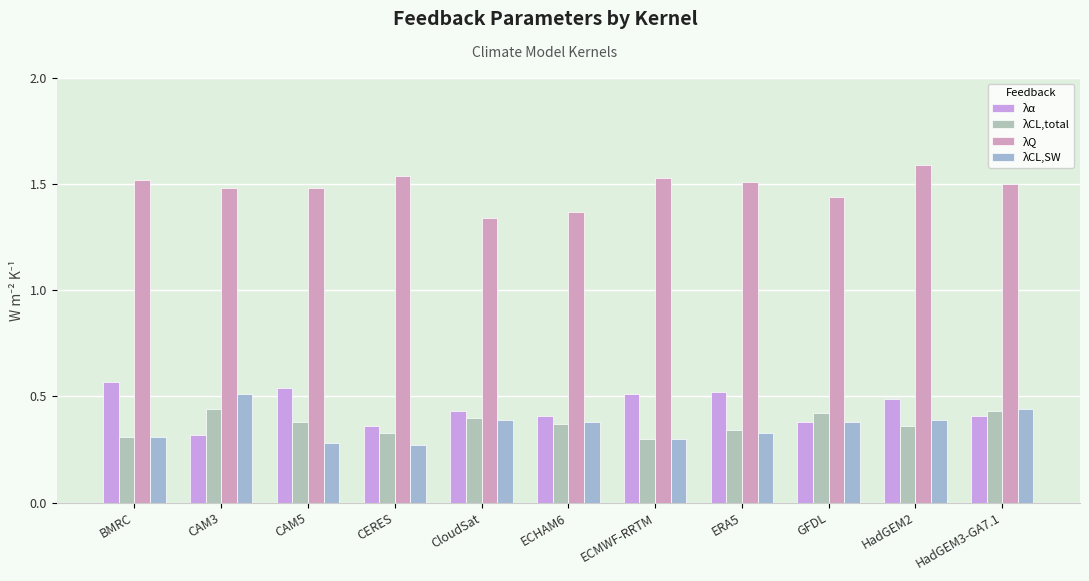

How many series are shown in this chart?

4